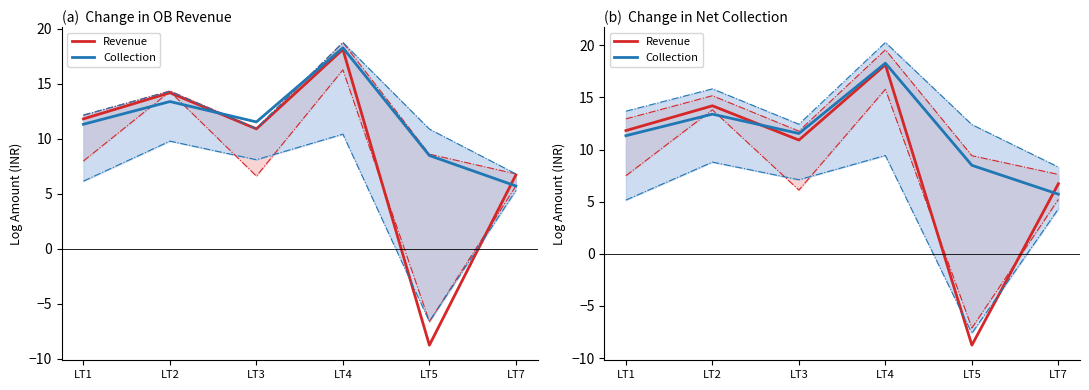

Which label corresponds to the smallest value in the chart?

LT5